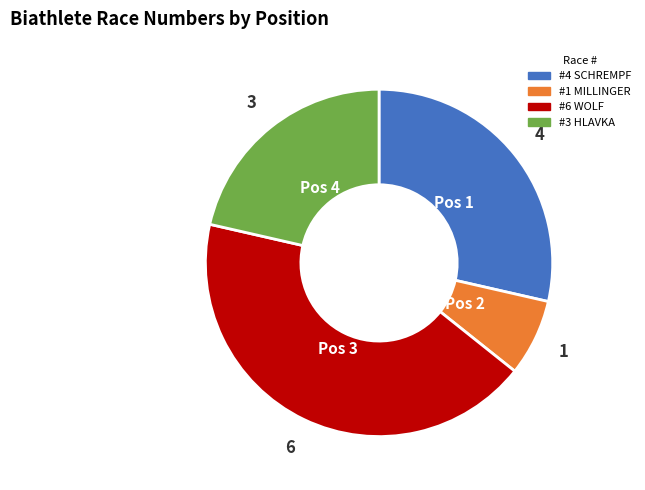

How many slices are in this pie chart?

4